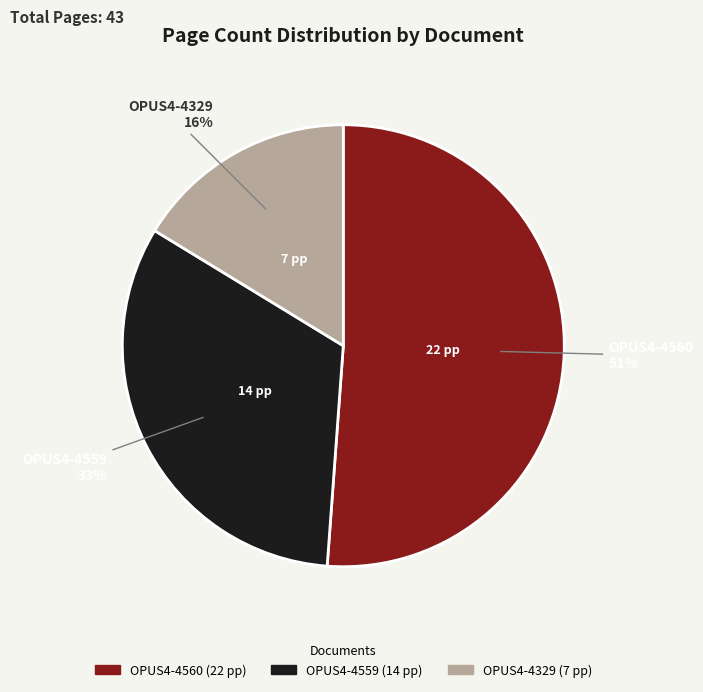

Does OPUS4-4329 account for over 50% of the chart?

No